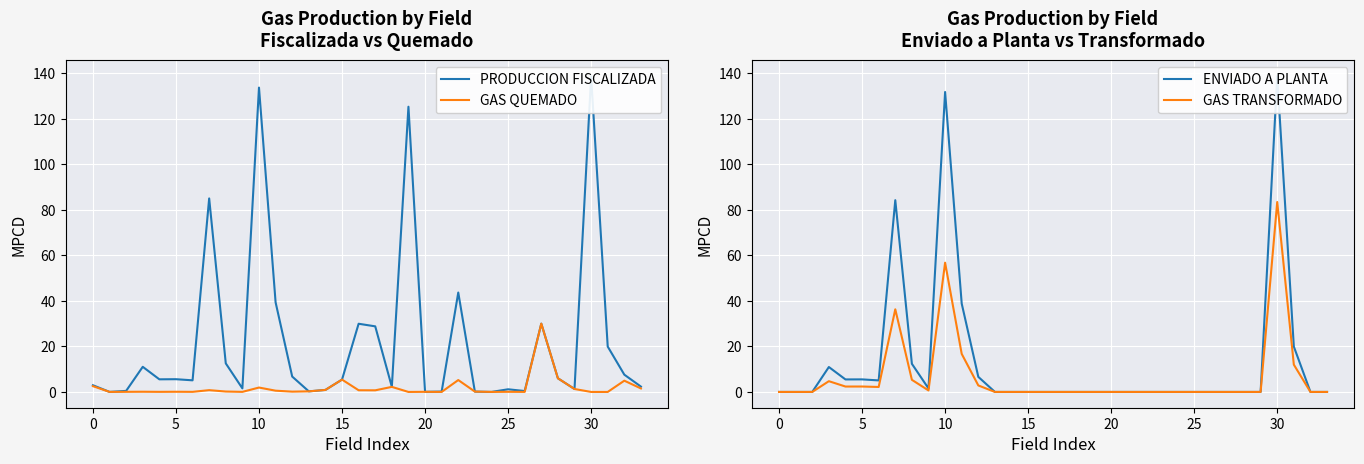

Which series has the largest total across all categories?

PRODUCCION FISCALIZADA